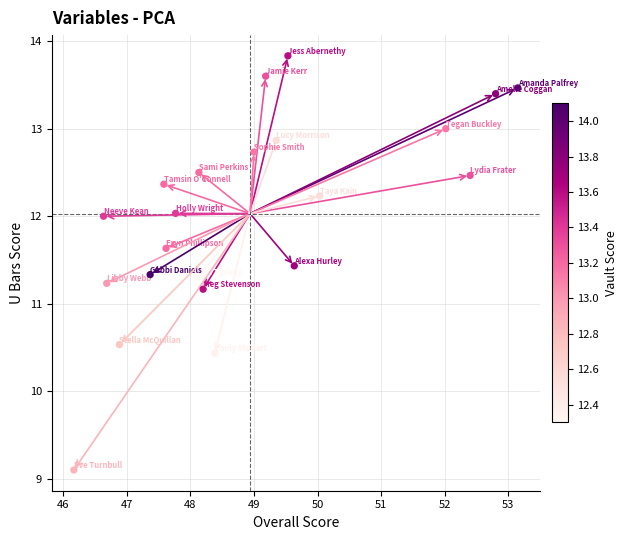

What is the range of X values (max minus min)?

7.0